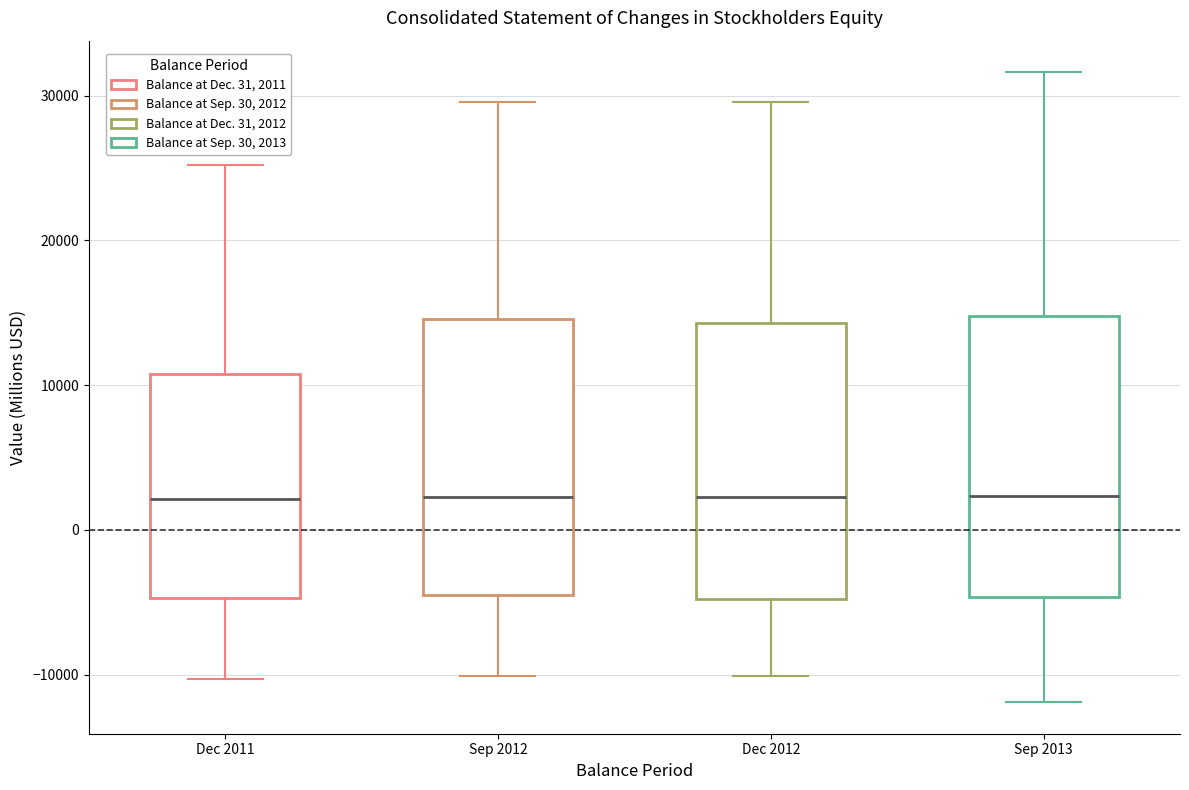

Reading left to right, transcribe this box plot: for each box, give where its median line is, the range the box spans, and where its two whiskers end, as read against the y-axis. The values are not printed on the chart, so give them approximately, as read against the axis.

Dec 2011: median 2000, box -5000 to 11000, whiskers -10000 to 25000
Sep 2012: median 2000, box -4000 to 15000, whiskers -10000 to 30000
Dec 2012: median 2000, box -5000 to 14000, whiskers -10000 to 30000
Sep 2013: median 2000, box -5000 to 15000, whiskers -12000 to 32000